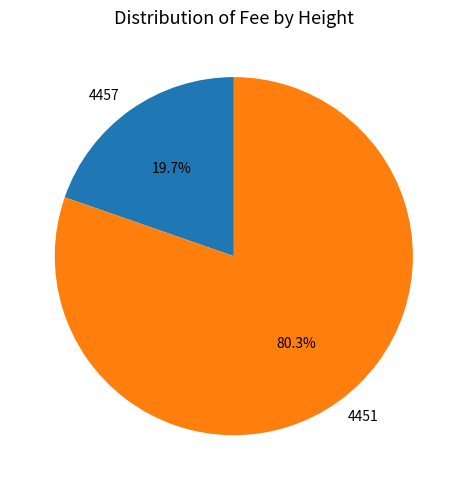

Count the number of slices in the pie.

2